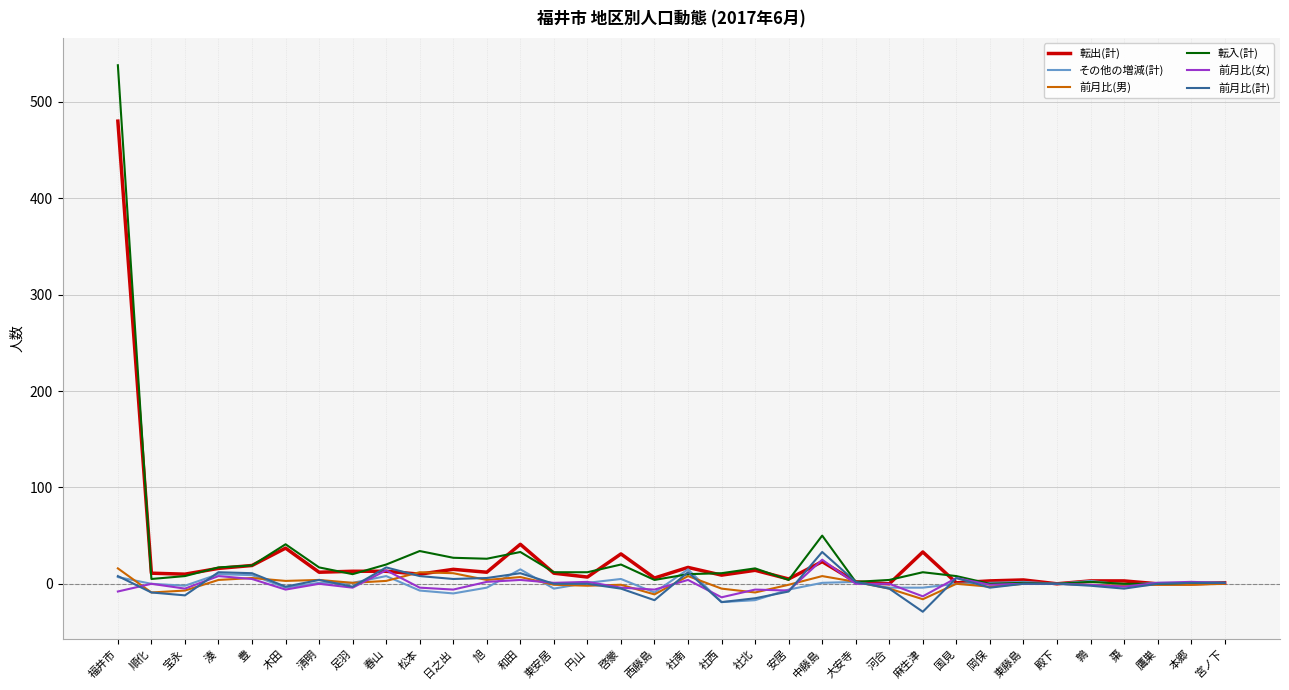

True or false: 転出(計) has more than 1 interior local peaks.

True